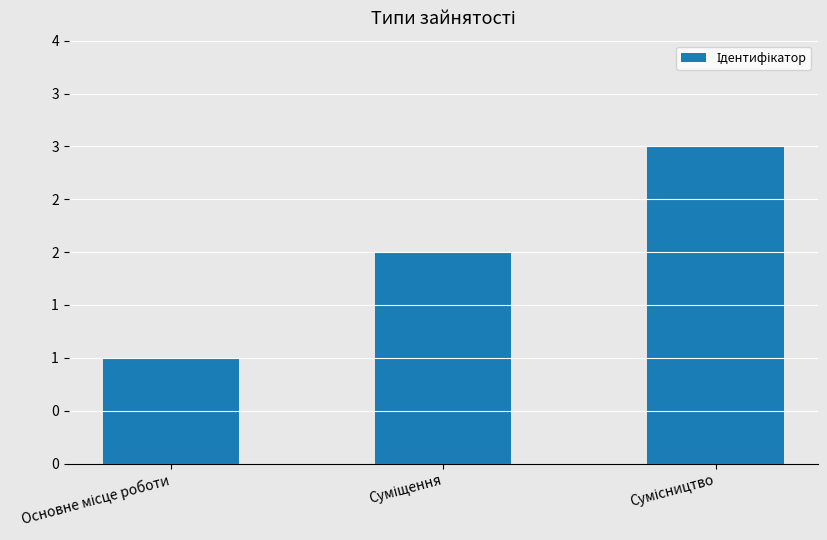

The value at Суміщення is 2. True or false?

True